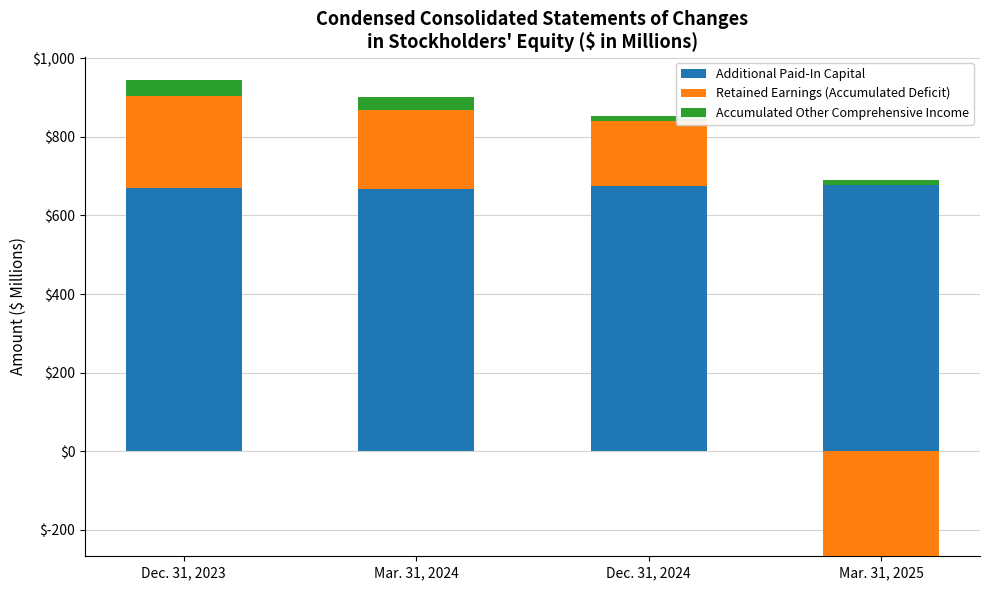

What is the difference between the Additional Paid-In Capital values at Dec. 31, 2023 and Mar. 31, 2025?

8.8